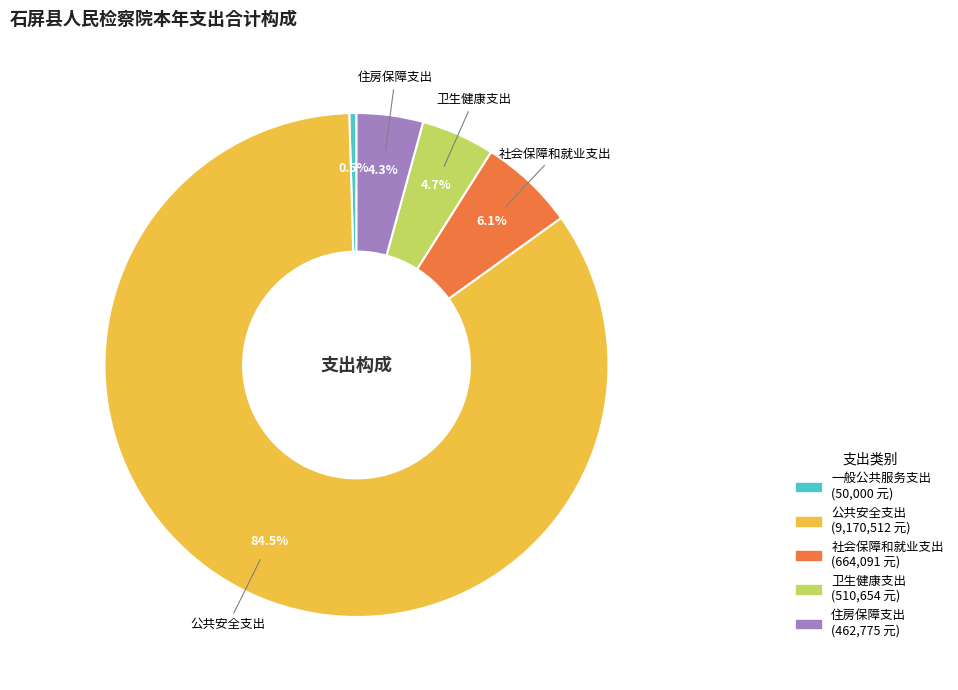

What percentage do 住房保障支出 and 公共安全支出 together represent?

88.7%